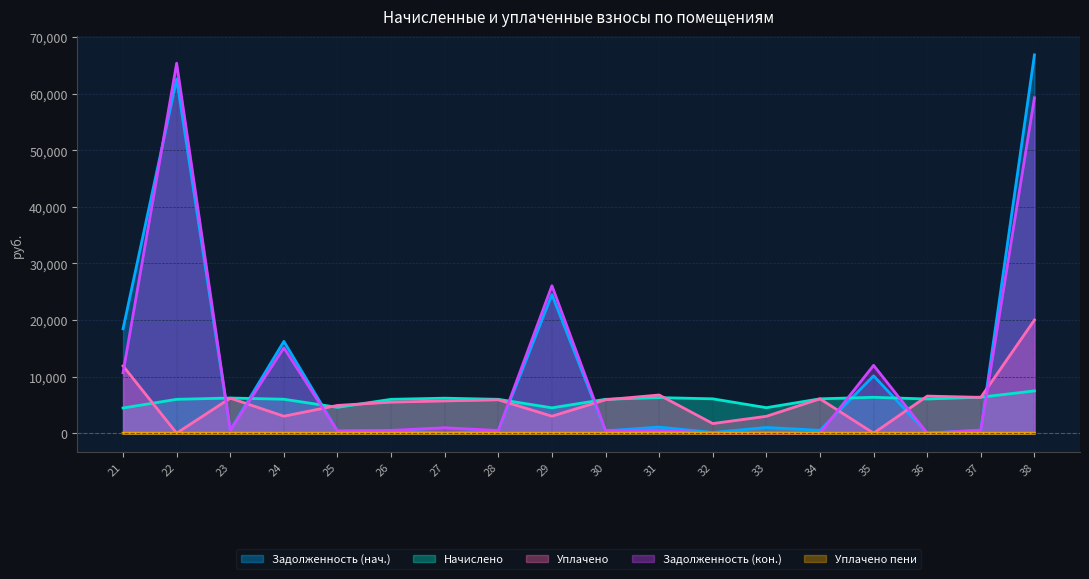

Does the chart display data point markers on the line(s)?

No